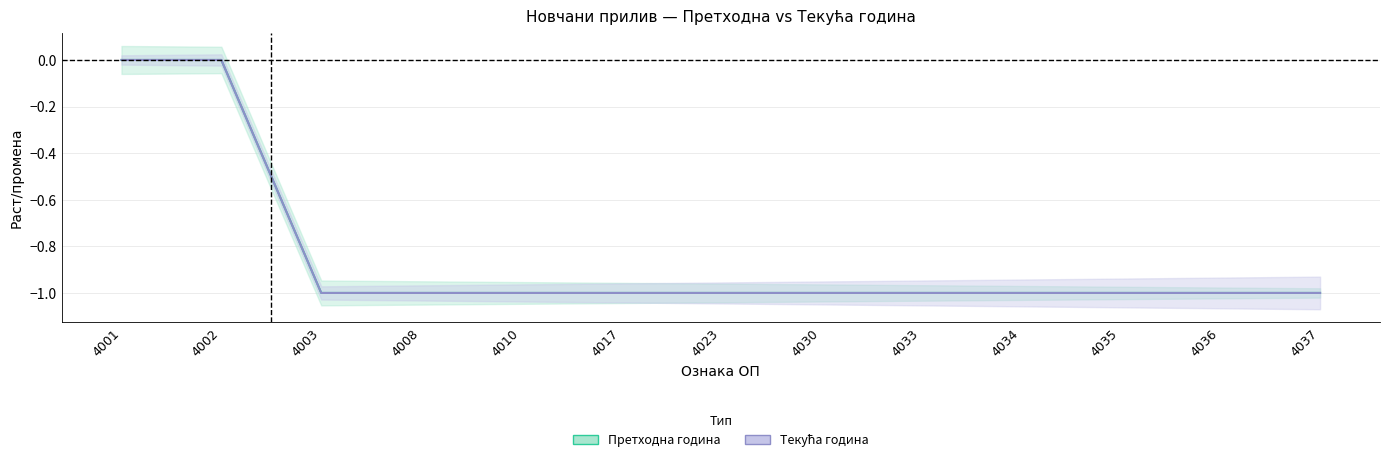

True or false: Текућа година and Претходна година intersect in this chart.

False